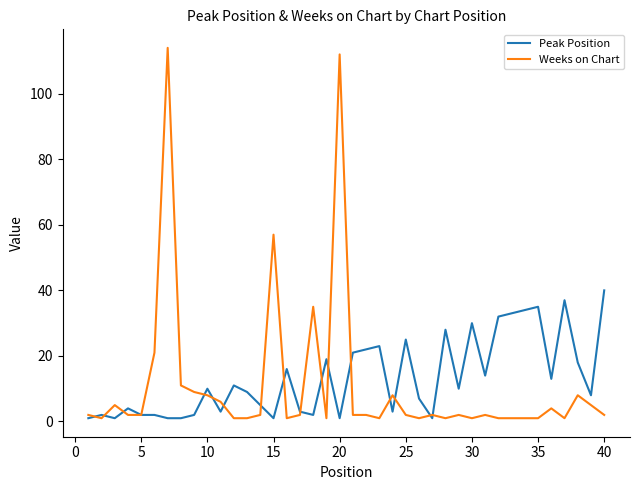

What is the maximum value shown in the chart?

114